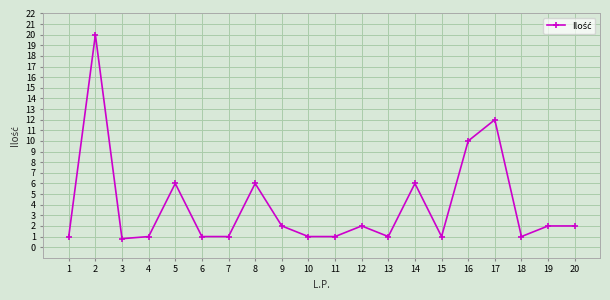

Where is the first local maximum?

2